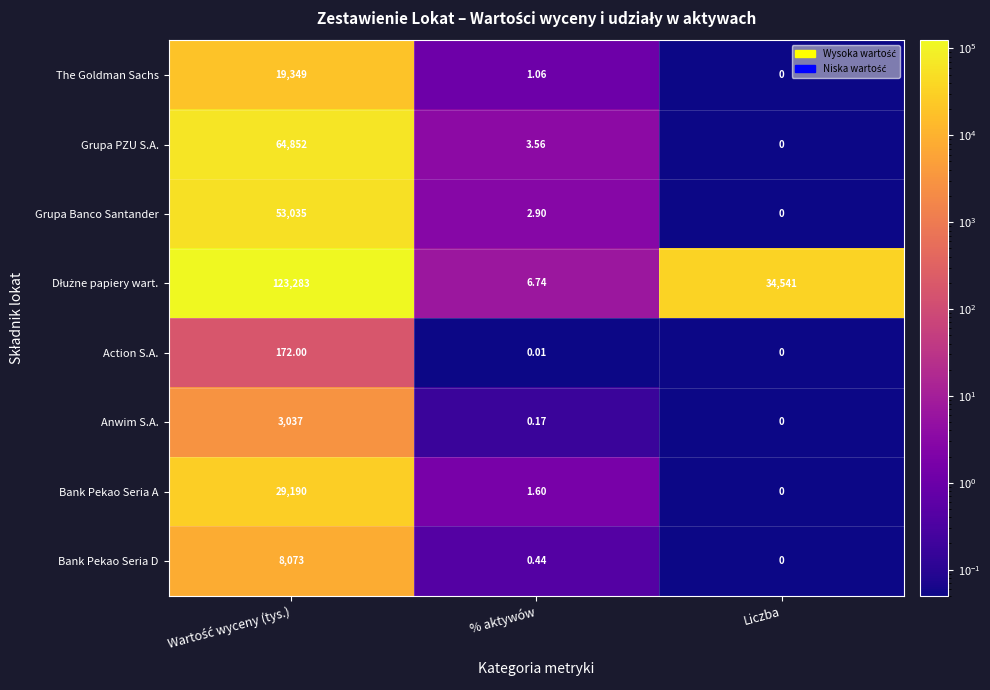

Which category has the lowest value in the Bank Pekao Seria D series?

Liczba